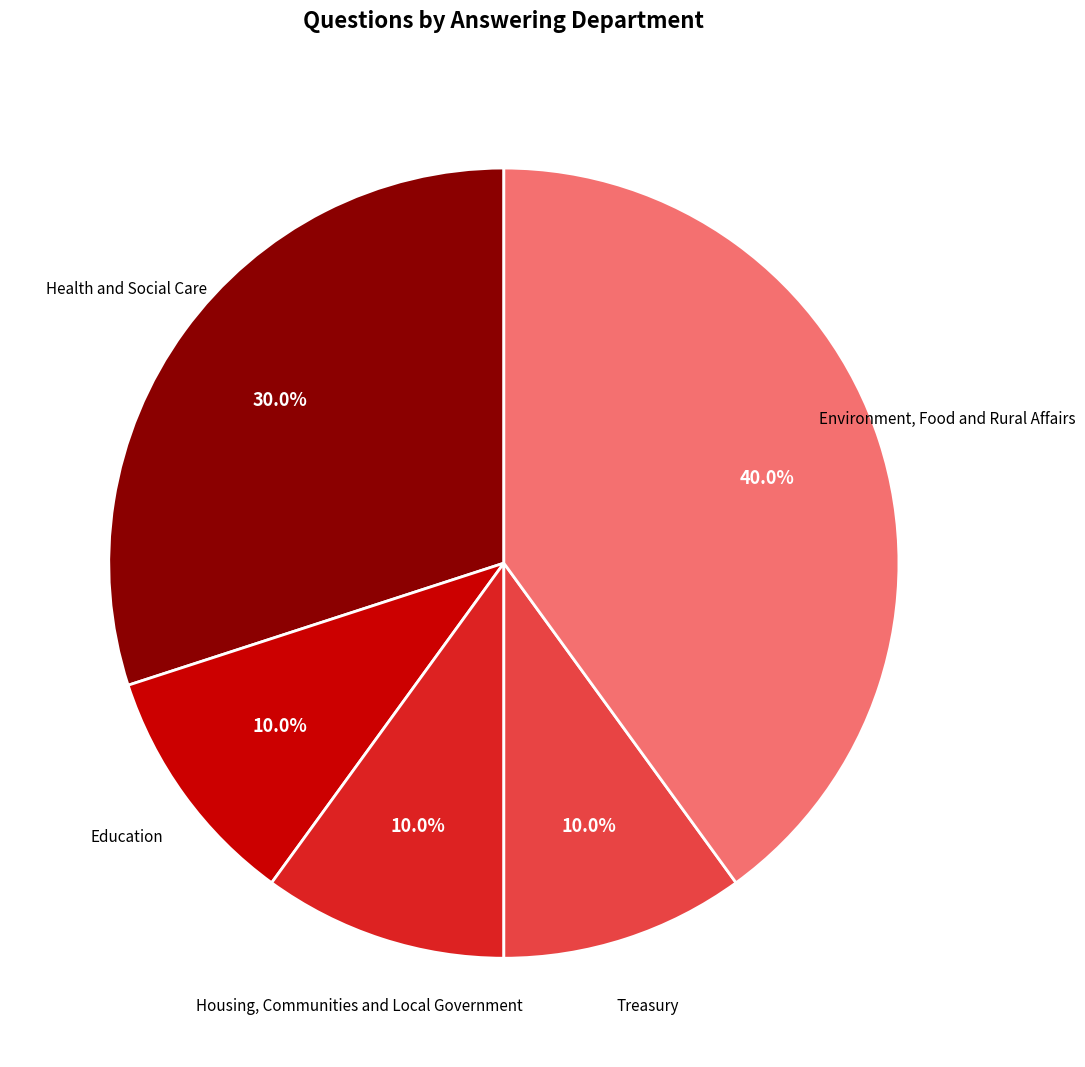

To the nearest percent, what is the average slice percentage?

20%